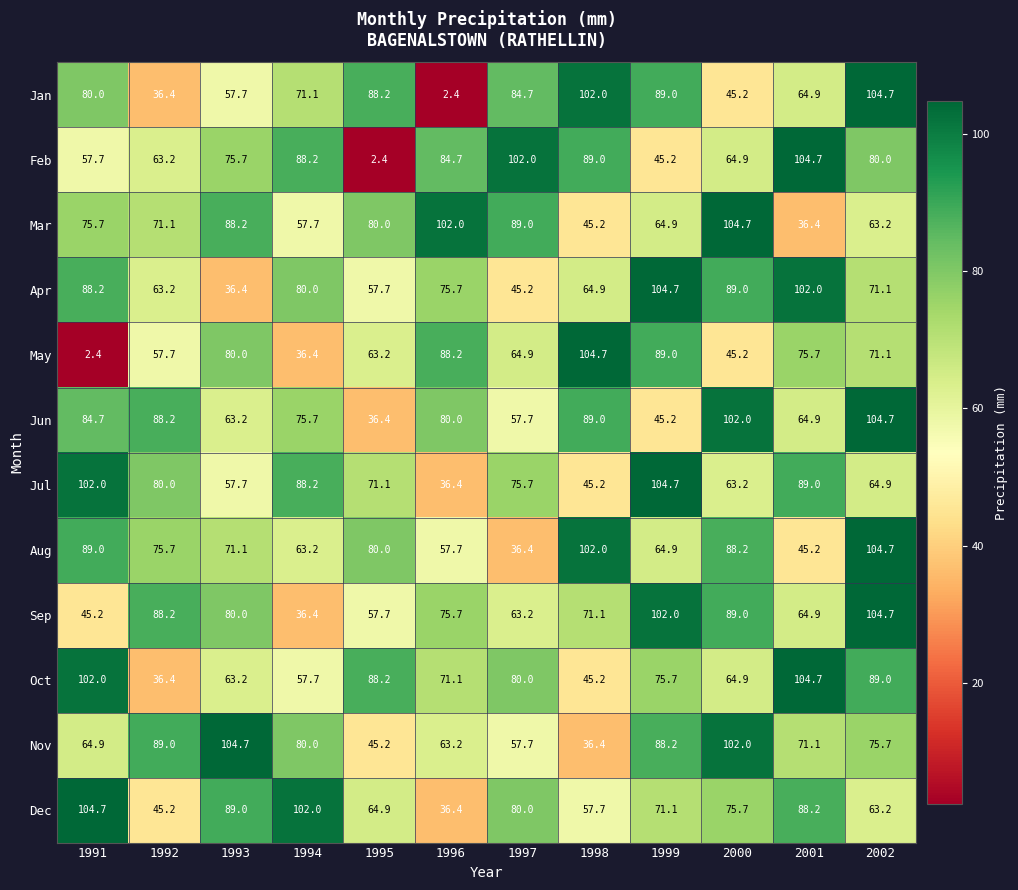

What is the greatest value displayed?

104.7